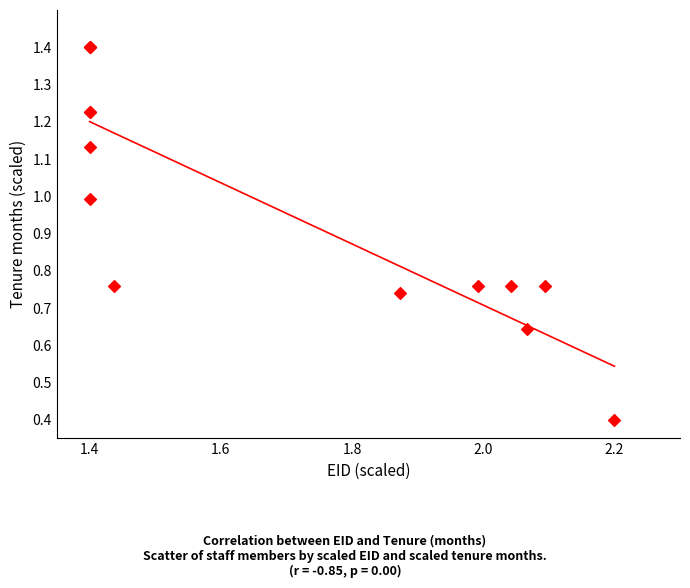

What Y value in the scatter plot is closest to 0?

0.4